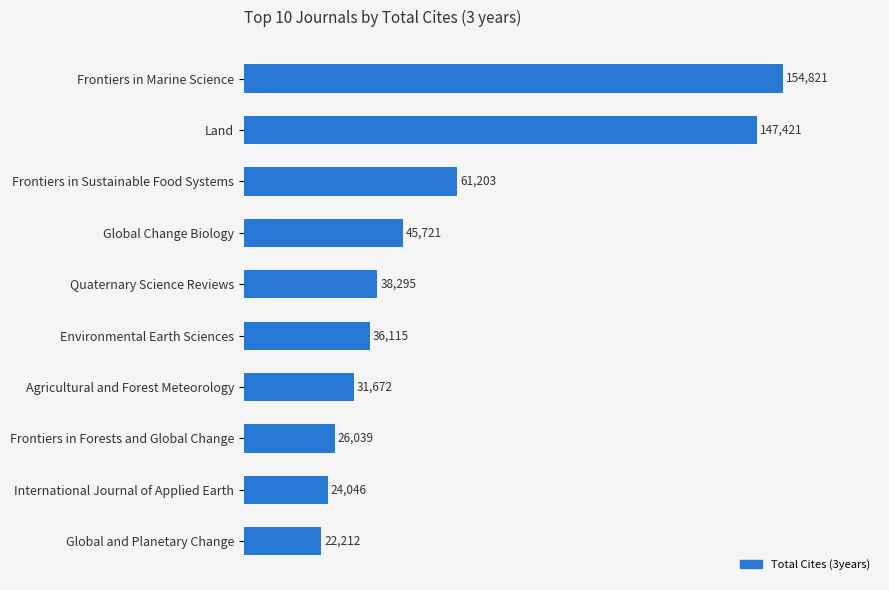

Which label corresponds to the largest value in the chart?

Frontiers in Marine Science